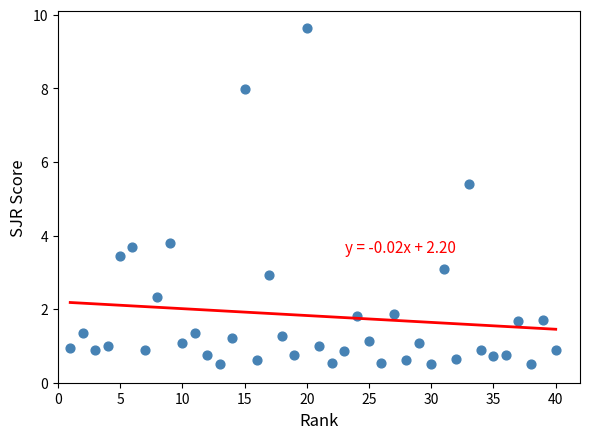

What is the range of Y values (max minus min)?

9.1